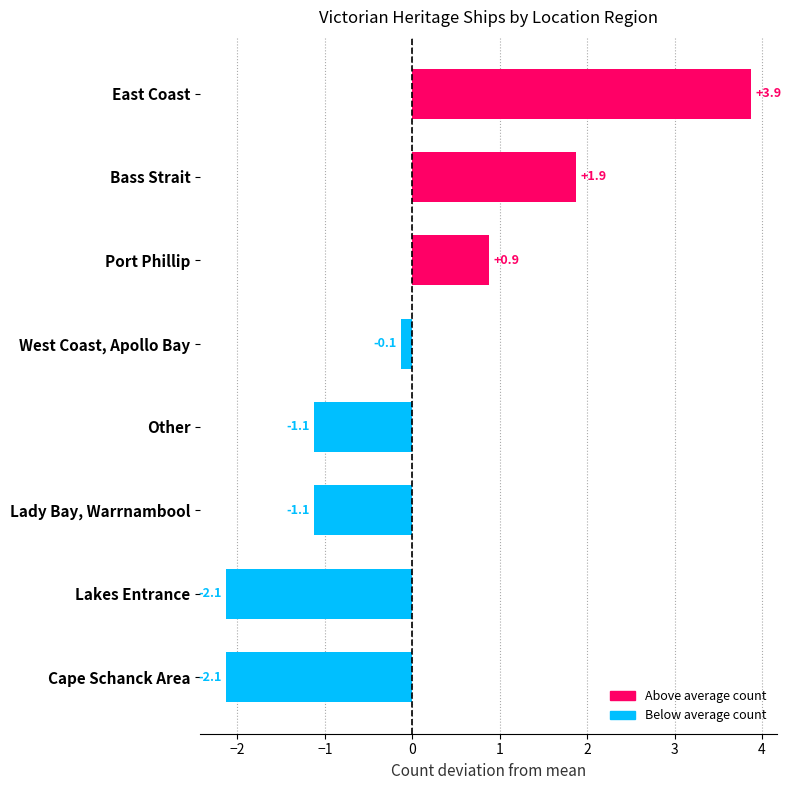

Reading top to bottom, list all the values displayed in this chart.

East Coast=3.9	Bass Strait=1.9	Port Phillip=0.9	West Coast, Apollo Bay=-0.1	Other=-1.1	Lady Bay, Warrnambool=-1.1	Lakes Entrance=-2.1	Cape Schanck Area=-2.1